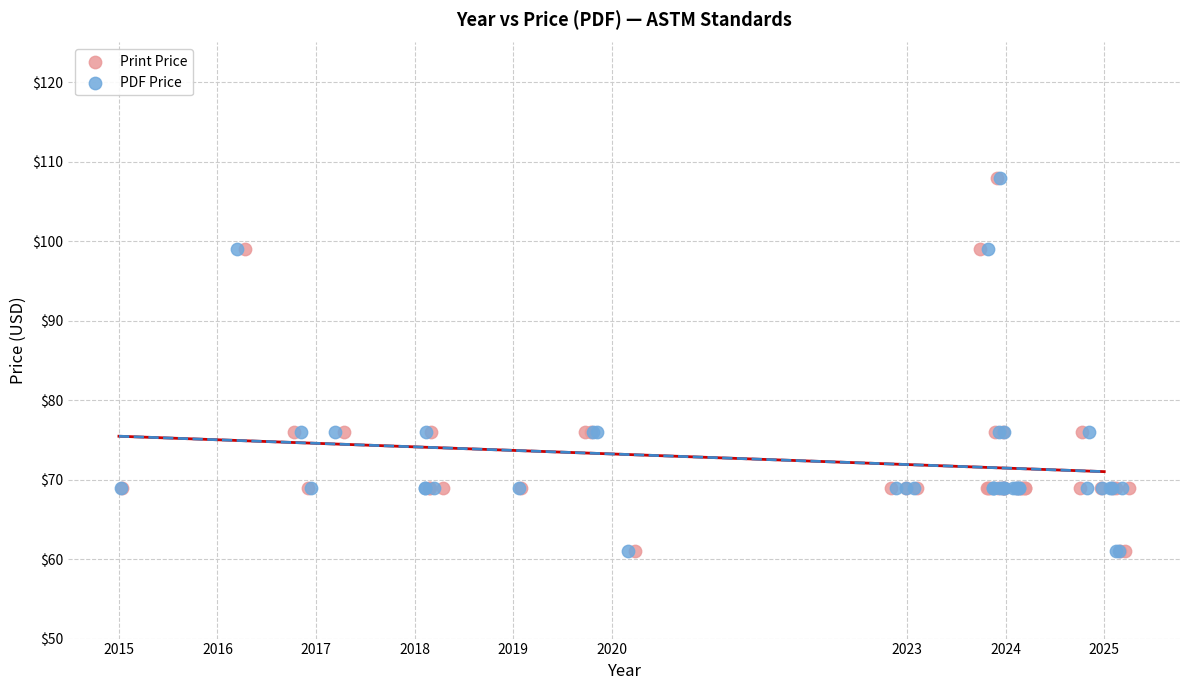

What are all the series names shown in the legend?

Print Price, PDF Price